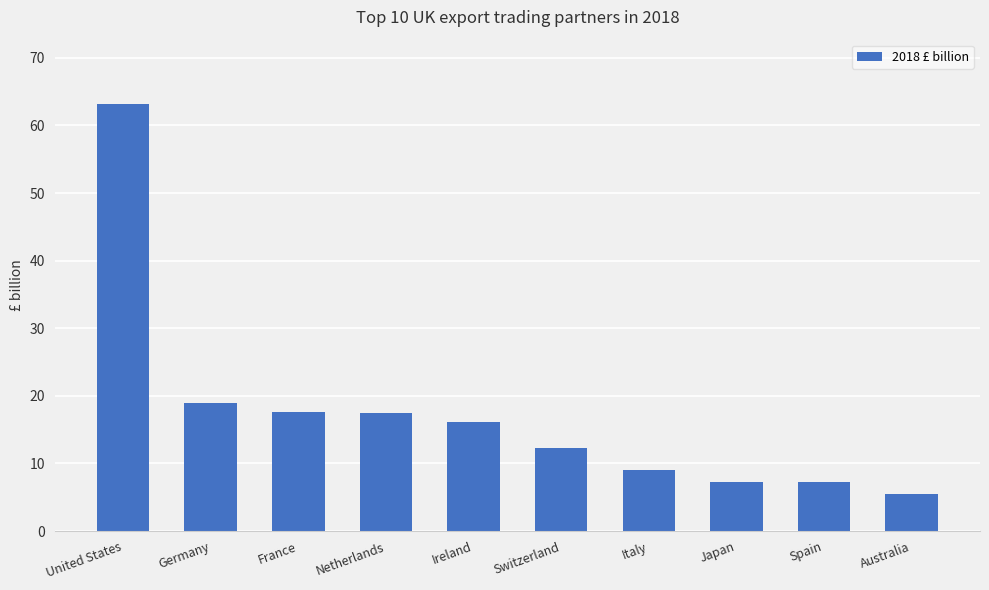

What is the label of the 5th bar from the right?

Switzerland